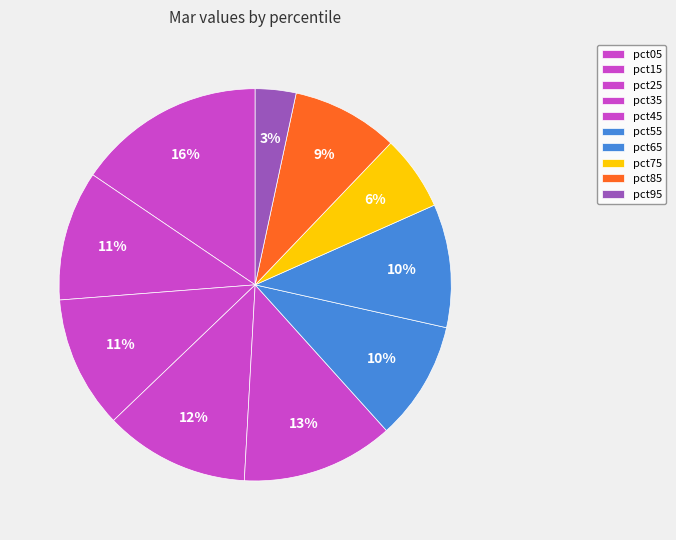

Rank the categories by value from highest to lowest.

pct05, pct45, pct35, pct25, pct15, pct65, pct55, pct85, pct75, pct95